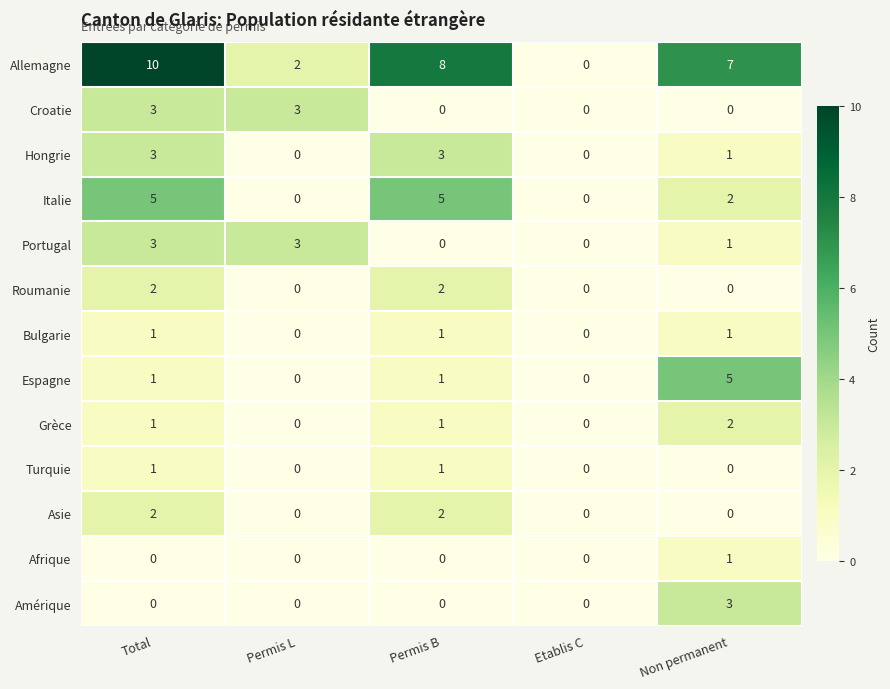

At which category is the sum across all series the highest?

Total